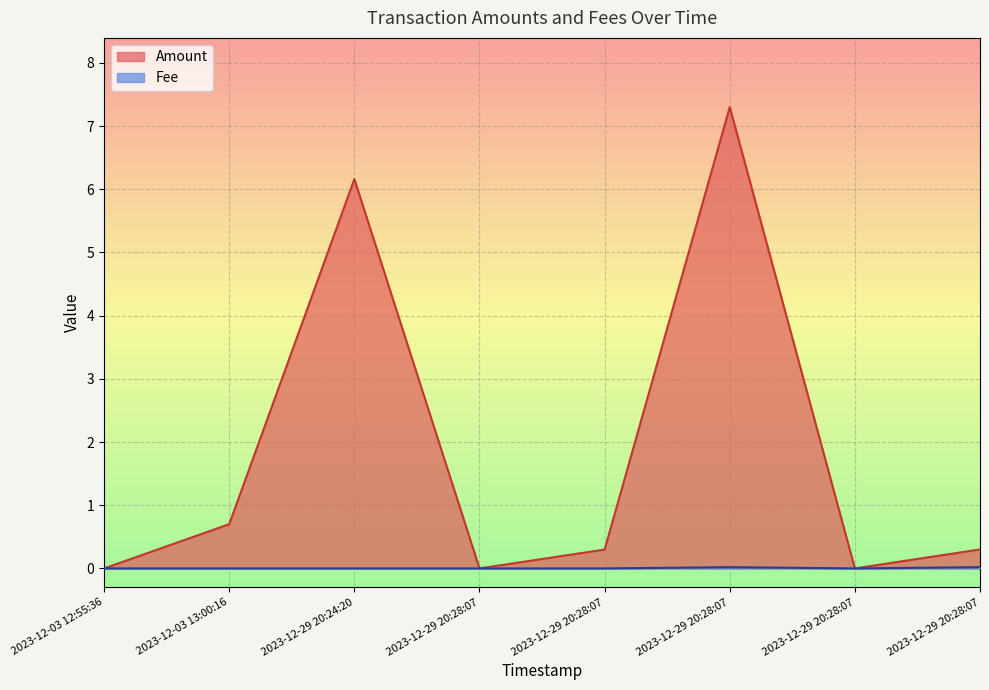

Which series has the largest total across all categories?

Amount